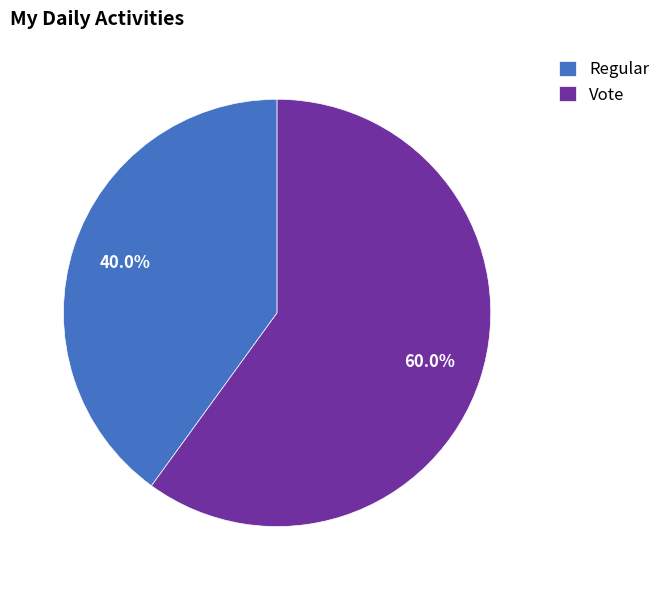

Count the number of slices in the pie.

2